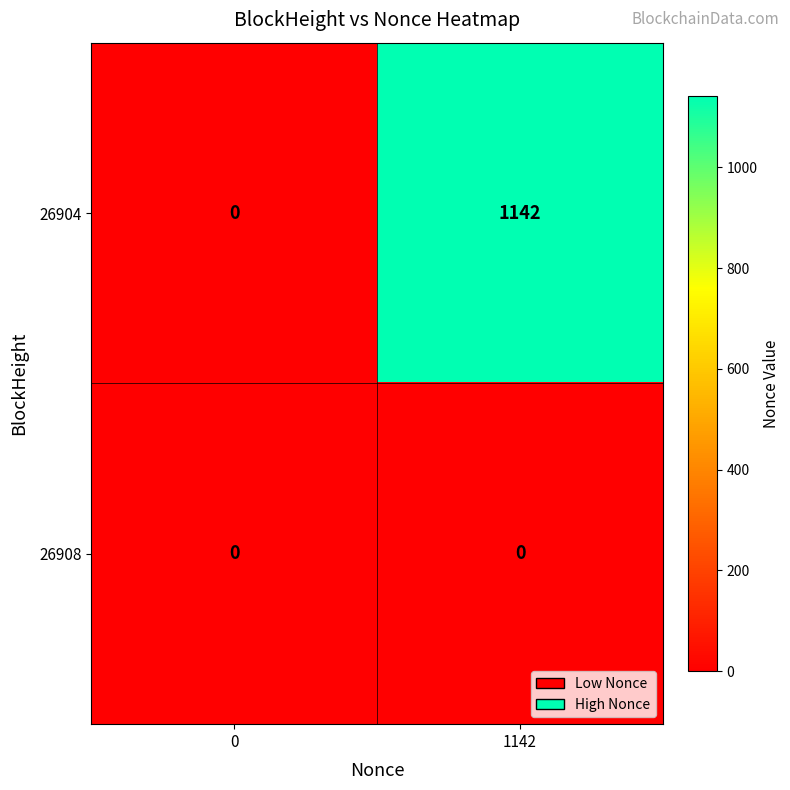

The 26908 series shows 0 at 1142. True or false?

True